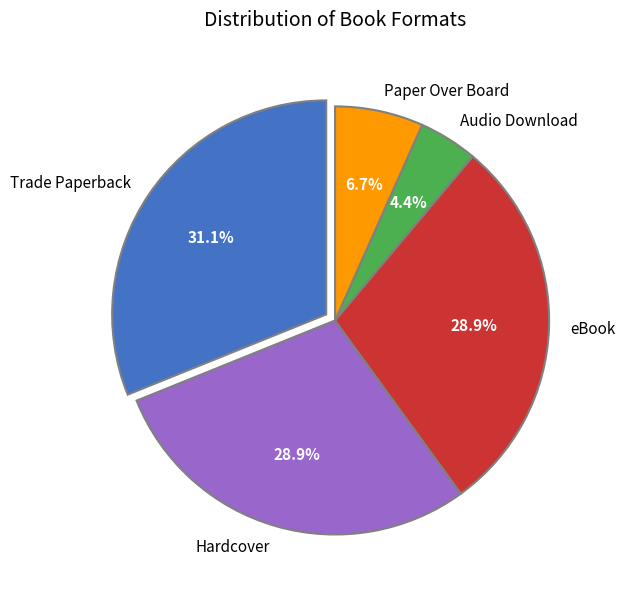

Is it true that Trade Paperback is 31% of the pie?

True